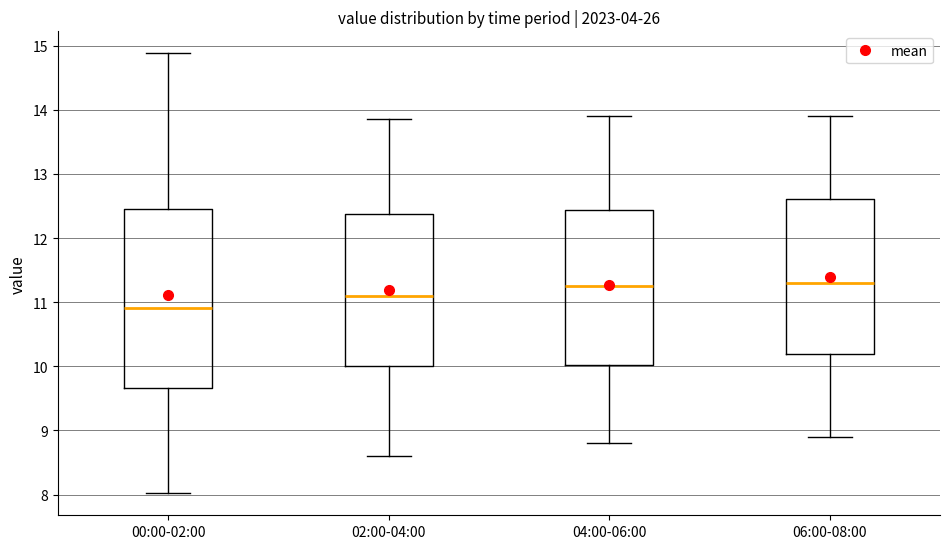

Where does the median line of the box for 04:00-06:00 sit on the y-axis? The values are not printed on the chart, so give them approximately, as read against the axis.

11.3